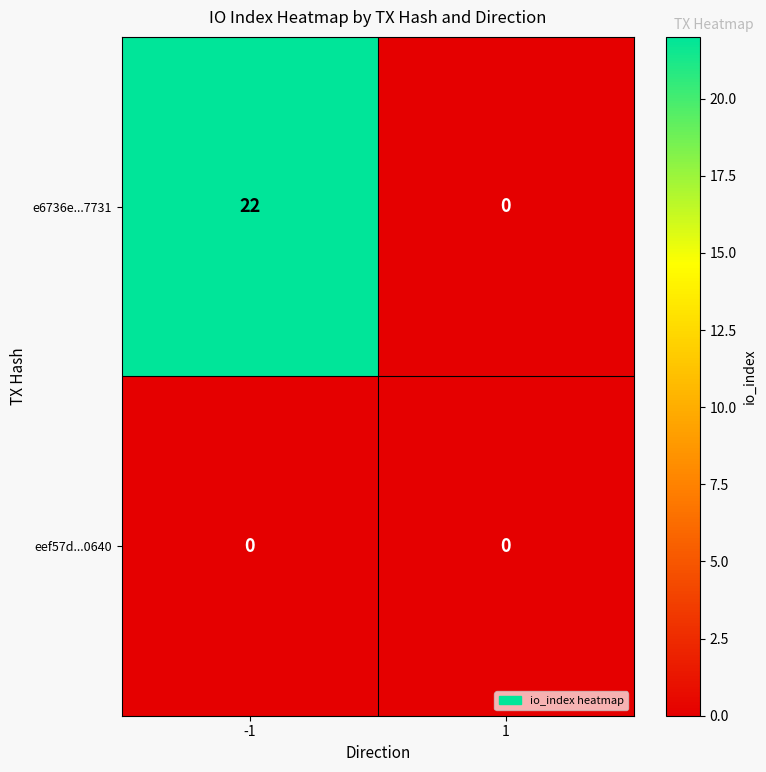

List the series in order of their overall mean, highest first.

e6736e...7731, eef57d...0640